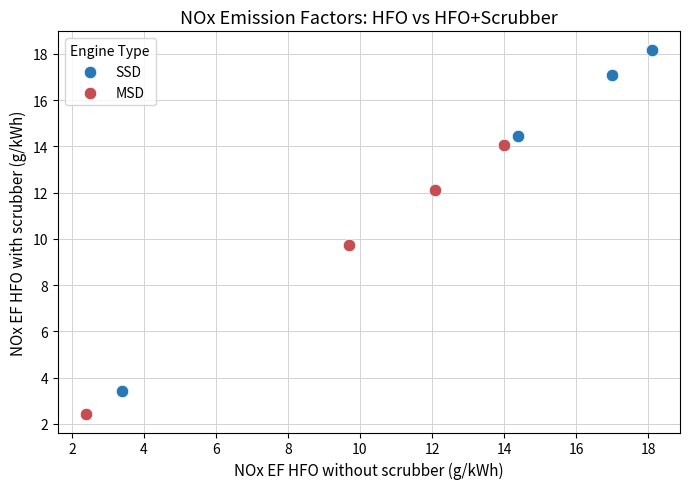

Which series has the largest Y range (max minus min)?

SSD